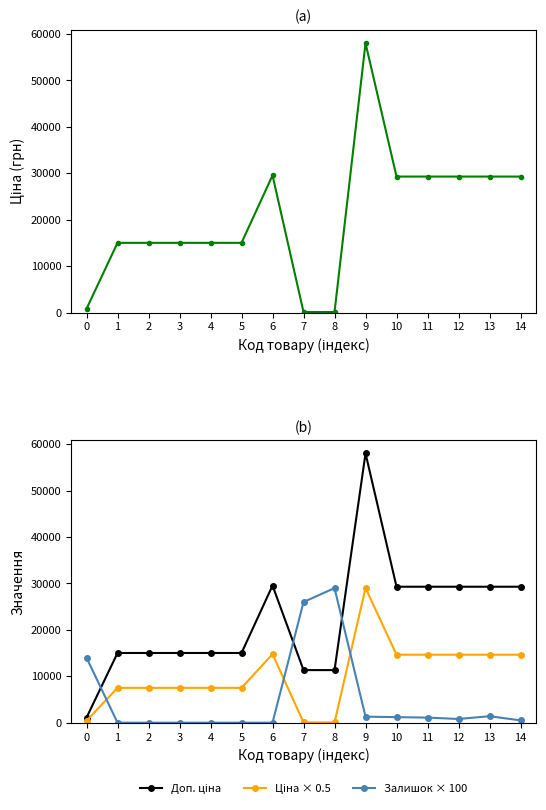

The value of Доп. ціна at 6 is 29548.9. True or false?

True